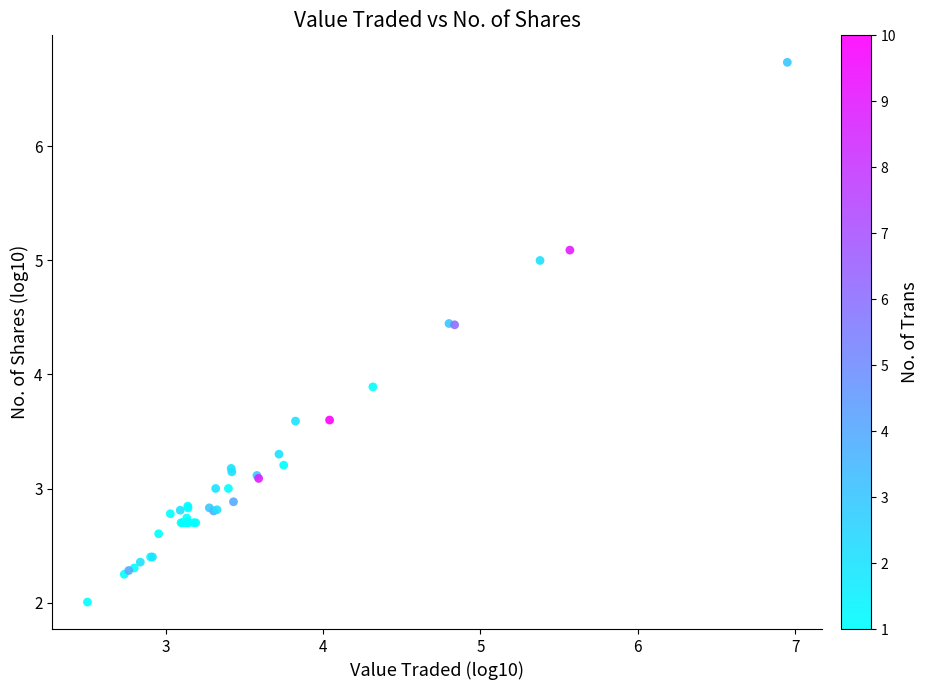

What Y value in the scatter plot is closest to 4?

3.9